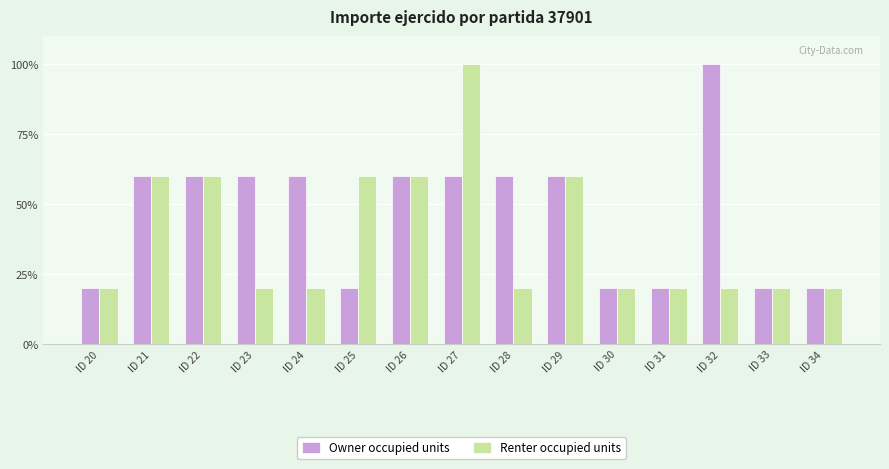

Reading right to left, list all the values displayed in this chart.

Owner occupied units: ID 34=20	ID 33=20	ID 32=100	ID 31=20	ID 30=20	ID 29=60	ID 28=60	ID 27=60	ID 26=60	ID 25=20	ID 24=60	ID 23=60	ID 22=60	ID 21=60	ID 20=20
Renter occupied units: ID 34=20	ID 33=20	ID 32=20	ID 31=20	ID 30=20	ID 29=60	ID 28=20	ID 27=100	ID 26=60	ID 25=60	ID 24=20	ID 23=20	ID 22=60	ID 21=60	ID 20=20